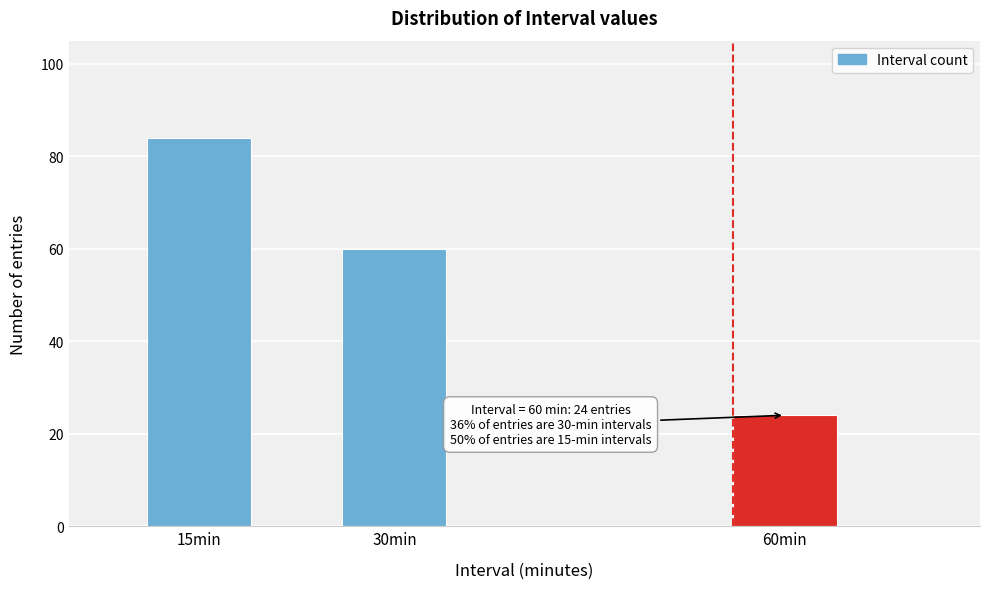

Reading left to right, what are all the values shown in this chart?

84	60	24